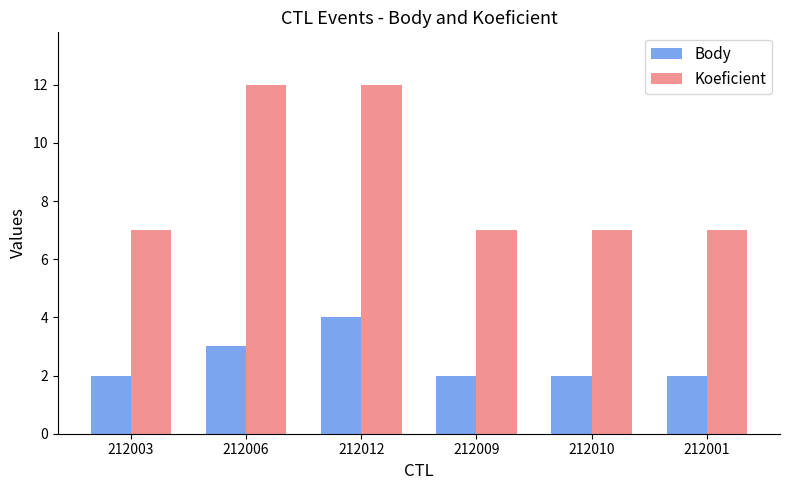

At which label is Body closest to 3?

212006